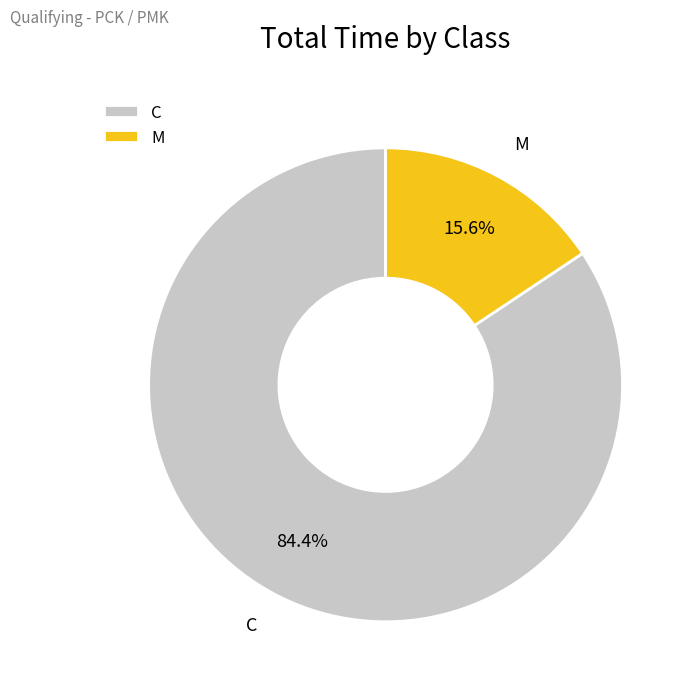

Rank the categories by value from lowest to highest.

M, C